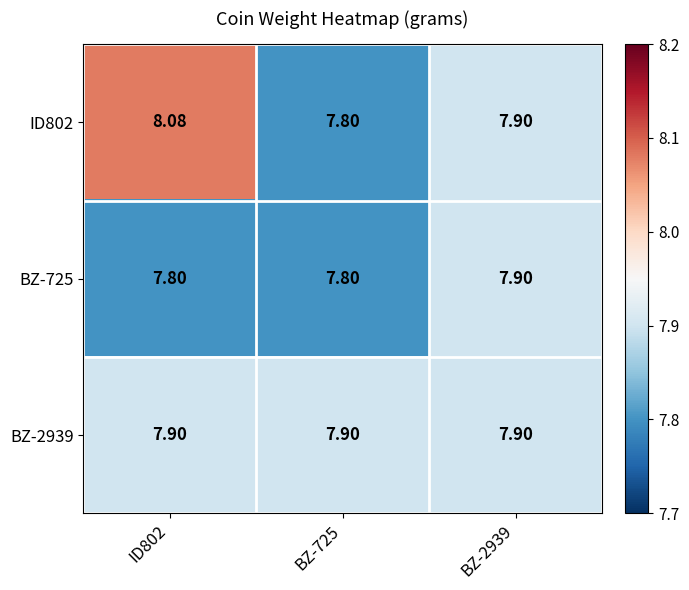

Is the value of ID802 at BZ-725 greater than the value of BZ-725 at BZ-2939?

No